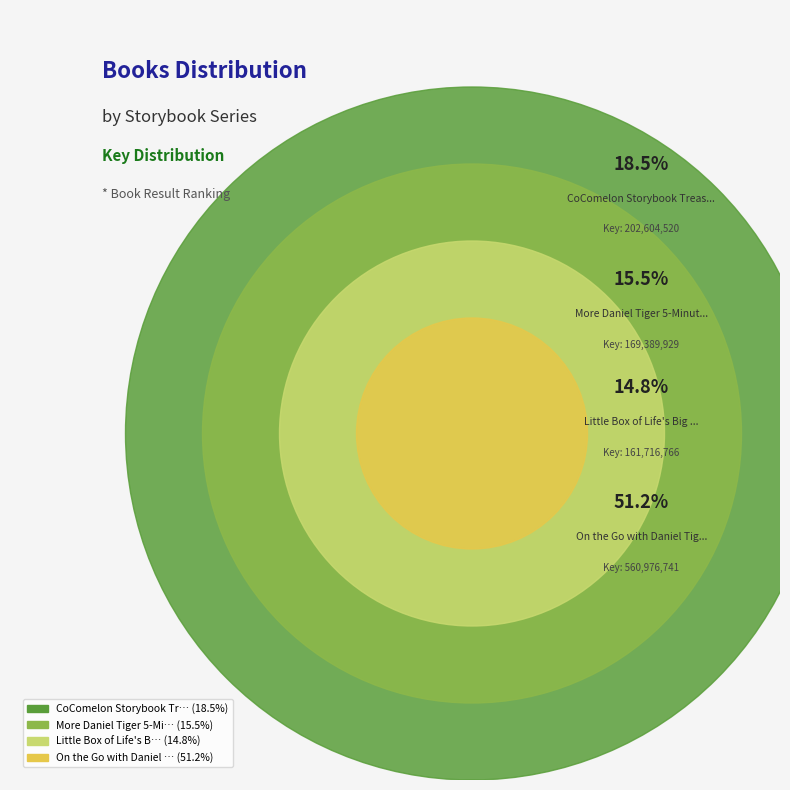

To the nearest percent, what is the average slice percentage?

25%